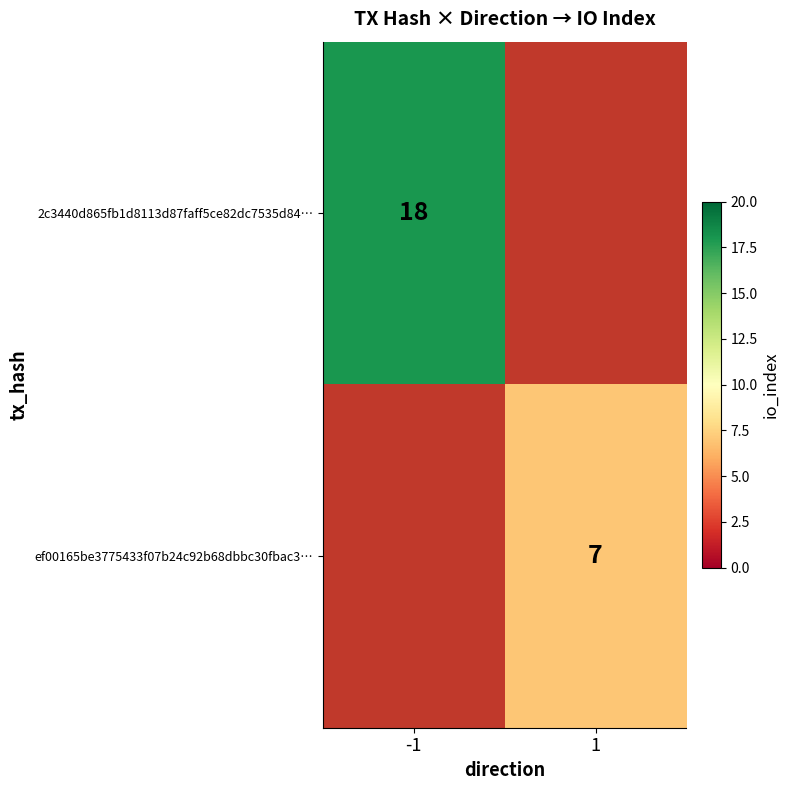

How many data points does each series have?

2